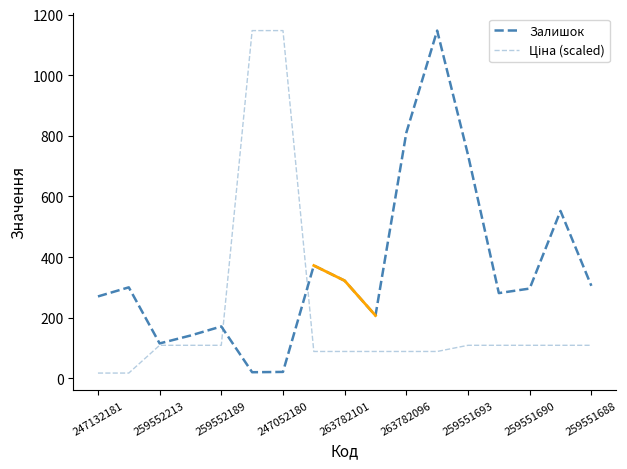

Is this an area chart (filled region under the line)?

No